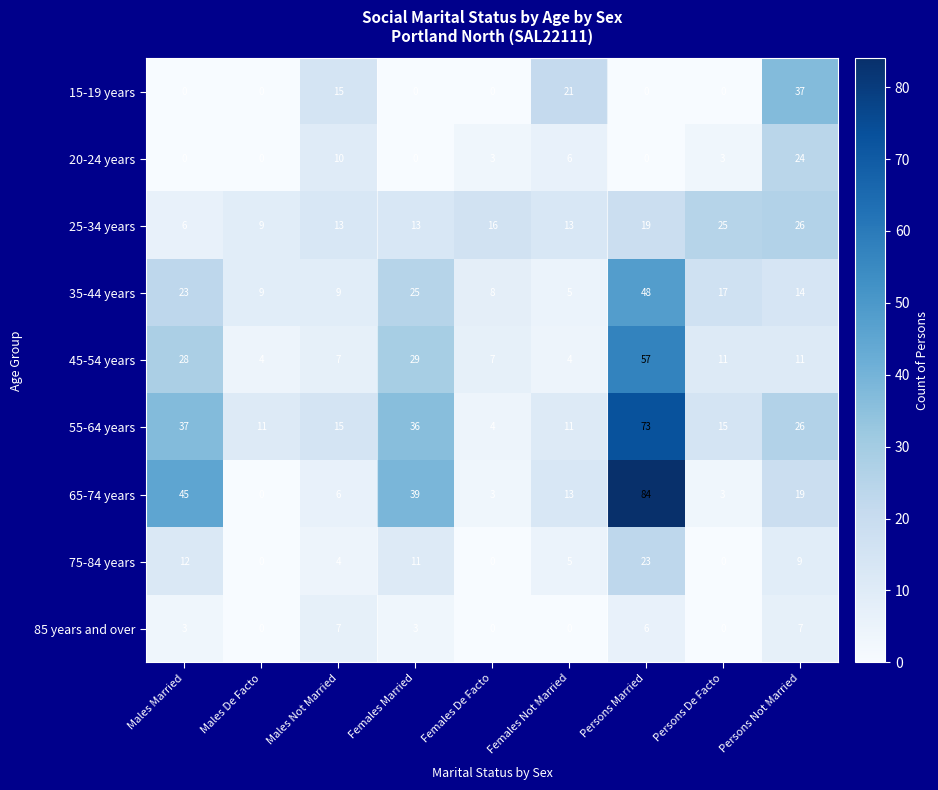

Which category has the highest value across all series?

Persons Married